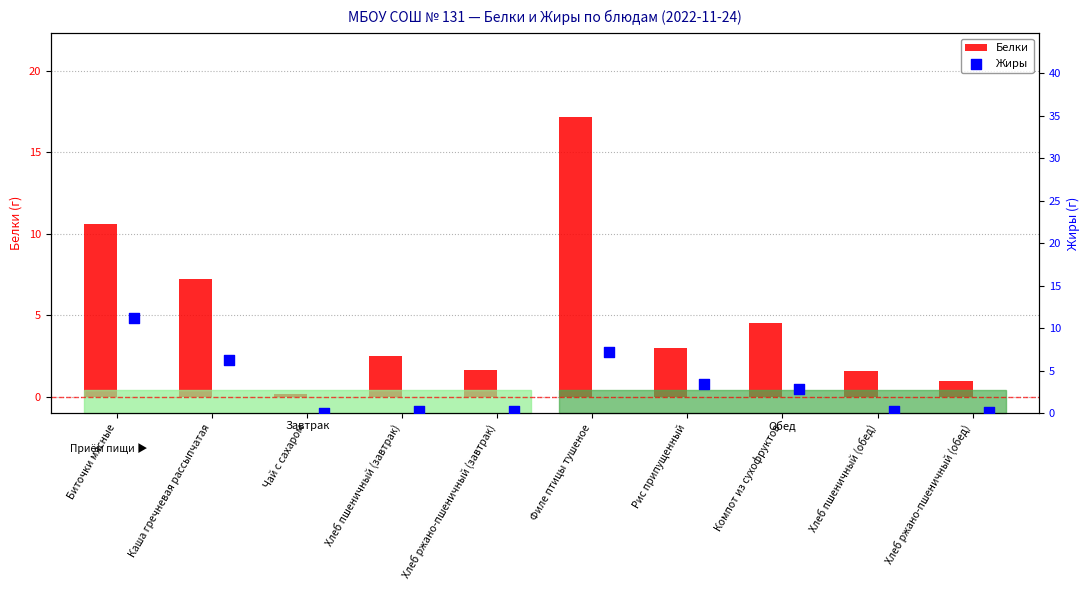

Which series has the largest total across all categories?

Белки